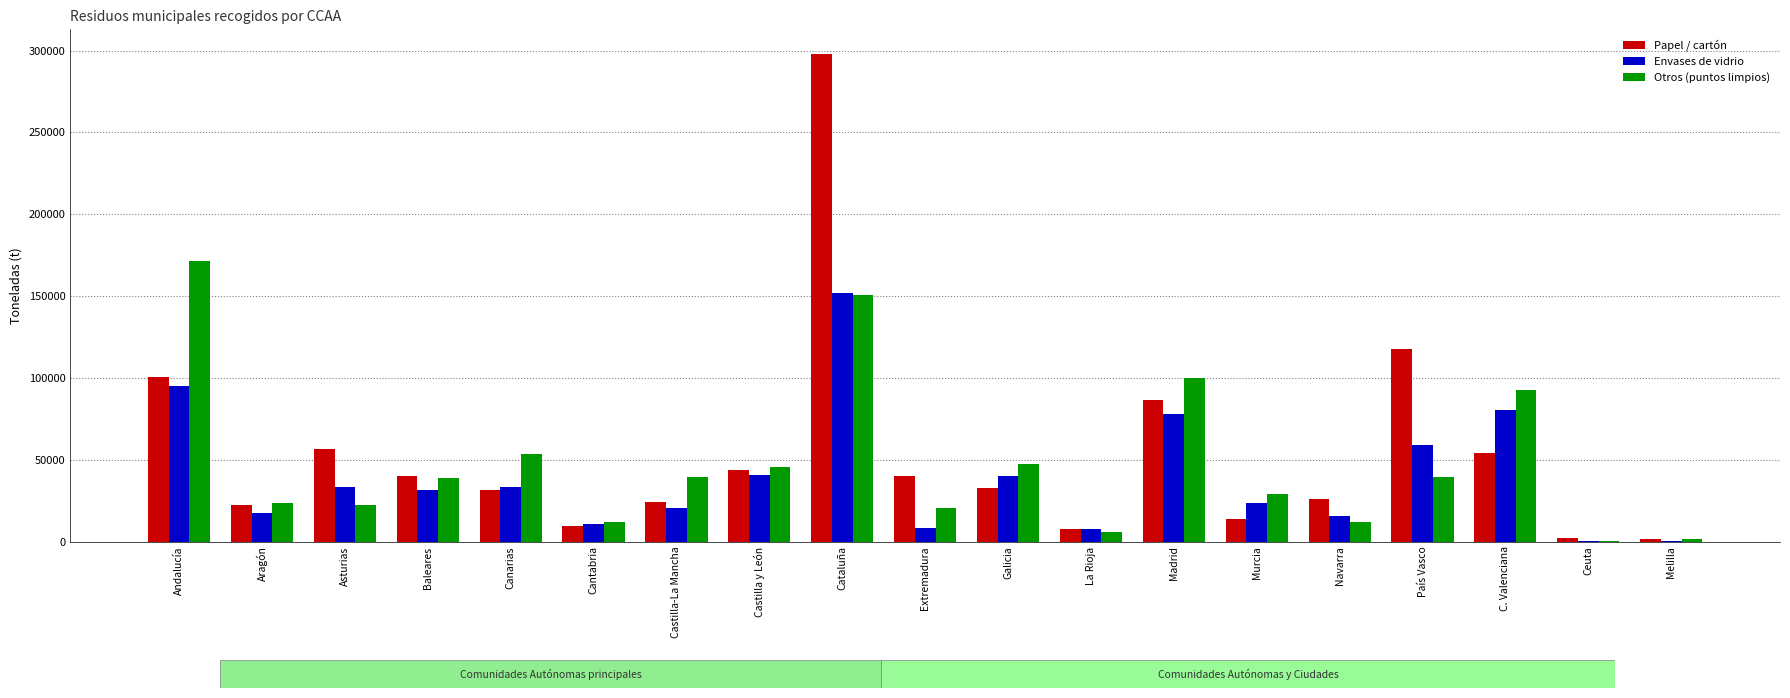

Which series changed the most between La Rioja and Murcia?

Otros (puntos limpios)